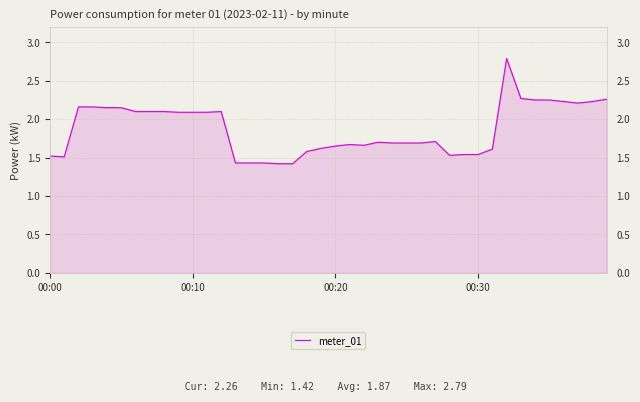

What is the maximum value shown in the chart?

2.8